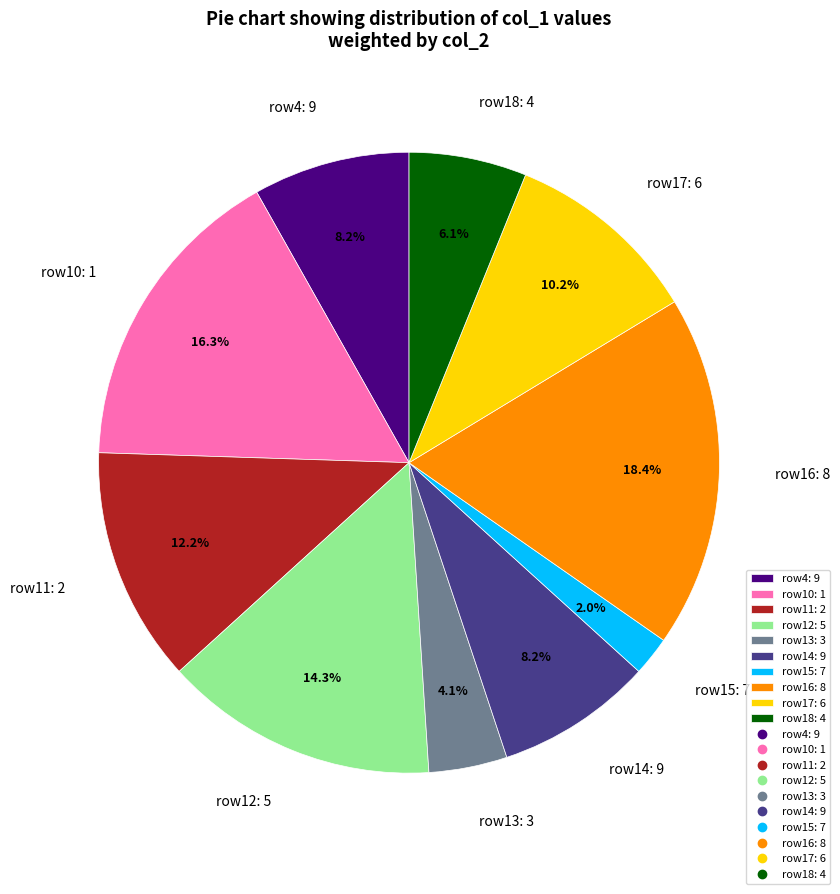

Does row12: 5 represent more than half of the total?

No